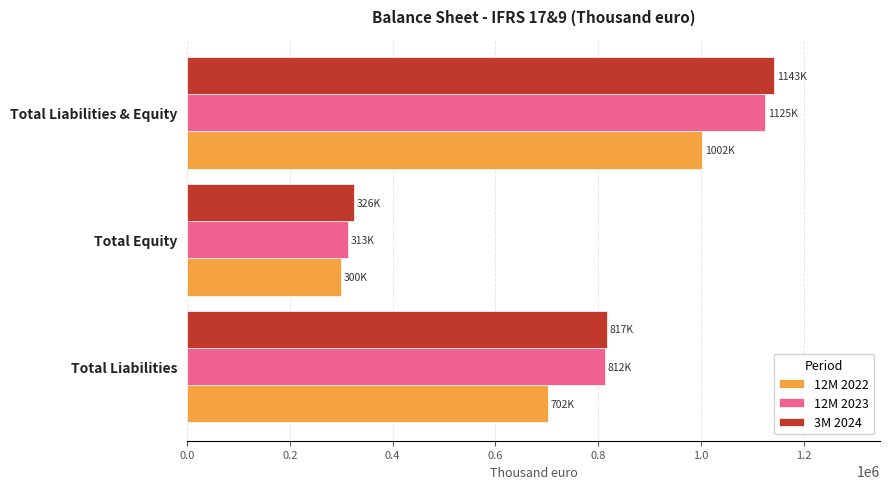

Between Total Liabilities and Total Liabilities & Equity, which series saw the biggest shift?

3M 2024